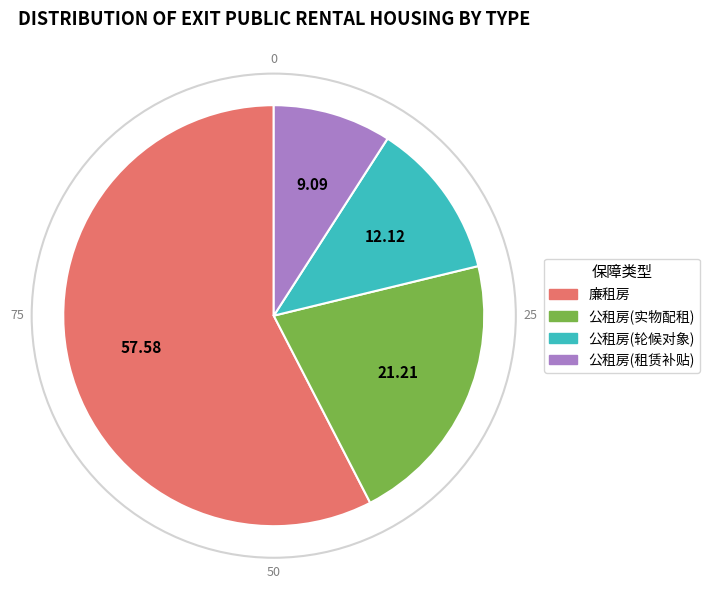

Which slice is the smallest?

公租房(租赁补贴)